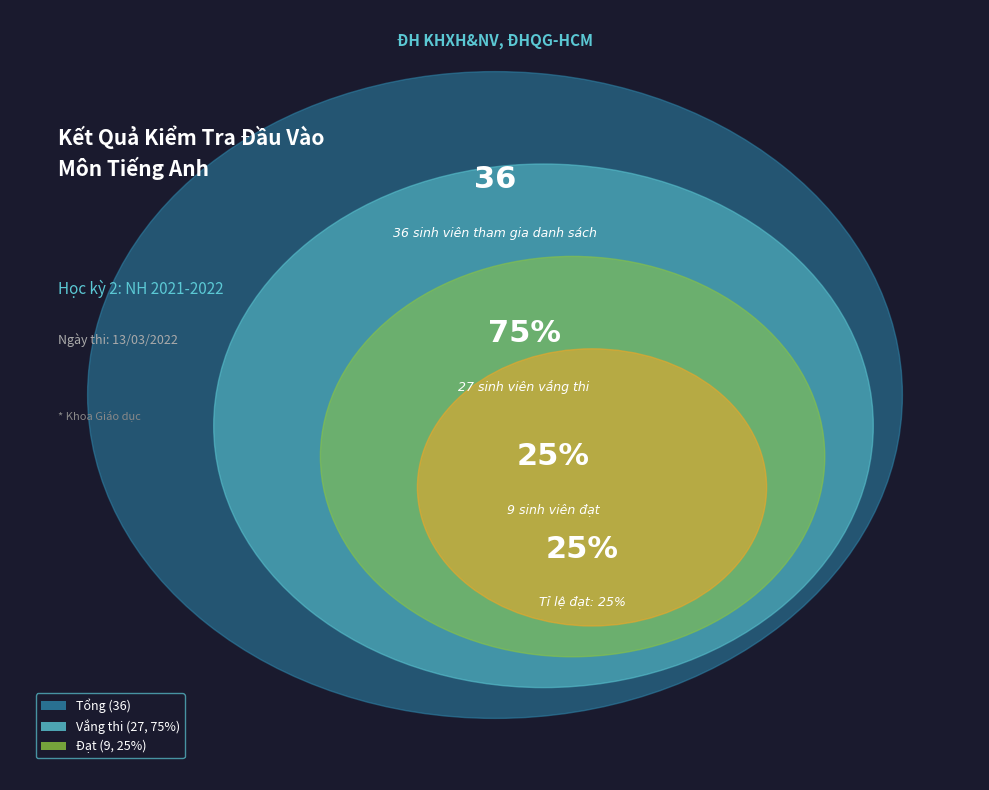

Is it true that Vắng thi is 69% of the pie?

False